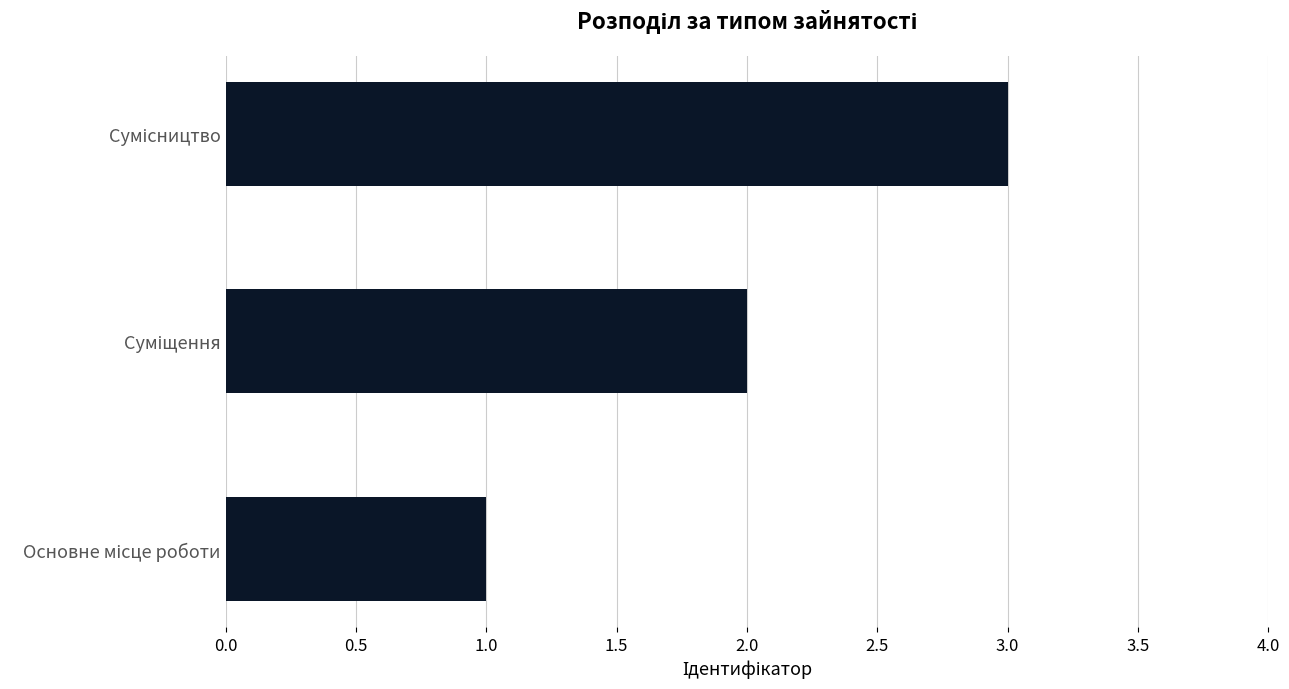

How many data points are less than 2?

1